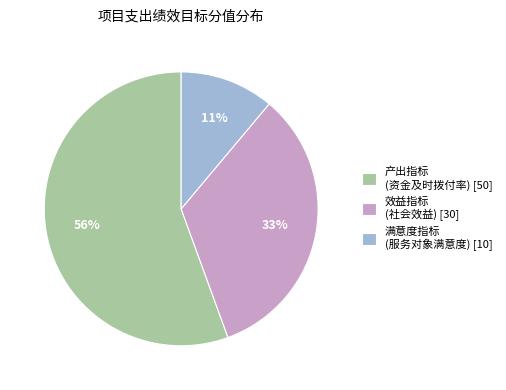

True or false: 产出指标 (资金及时拨付率) [50] accounts for 46% of the total.

False